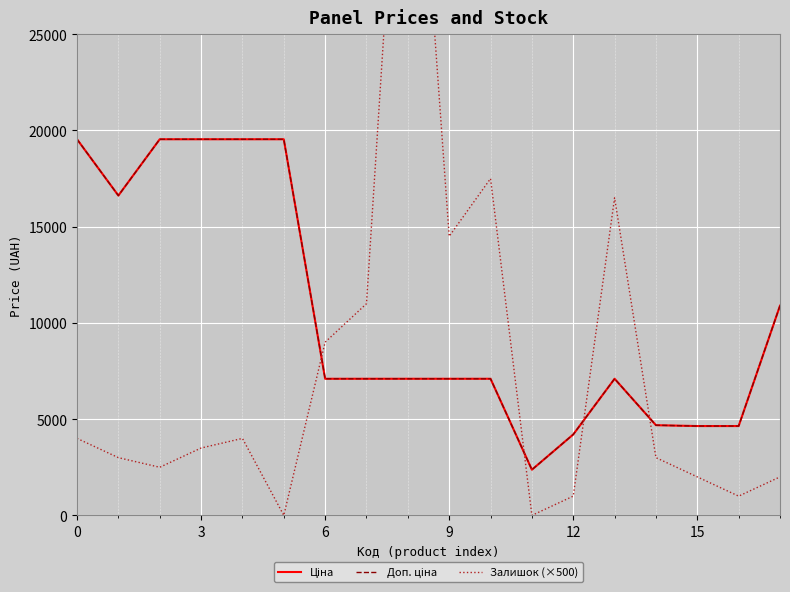

Between 13 and 17, which series saw the biggest shift?

Залишок (×500)